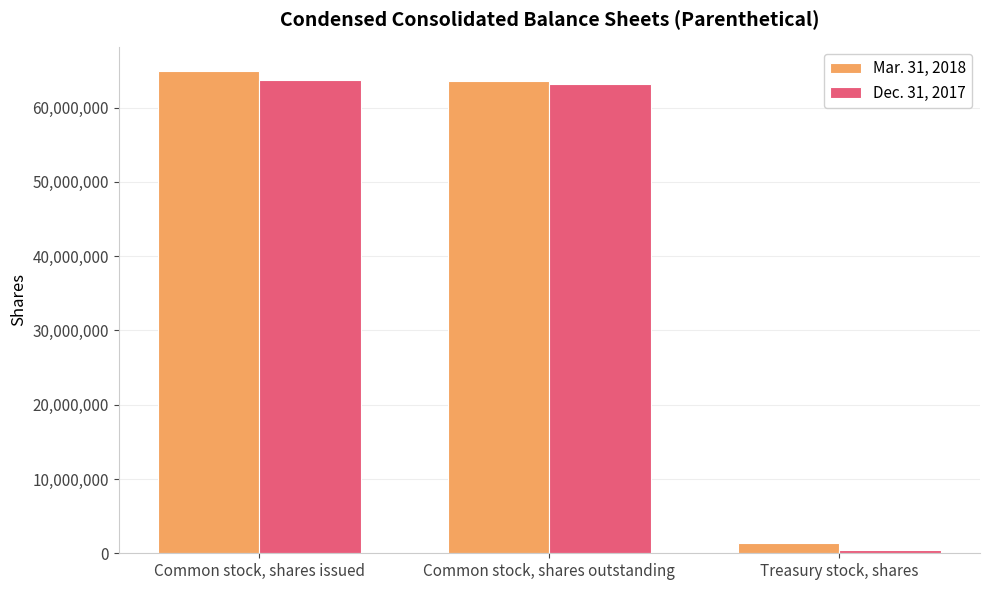

How many series are shown in this chart?

2